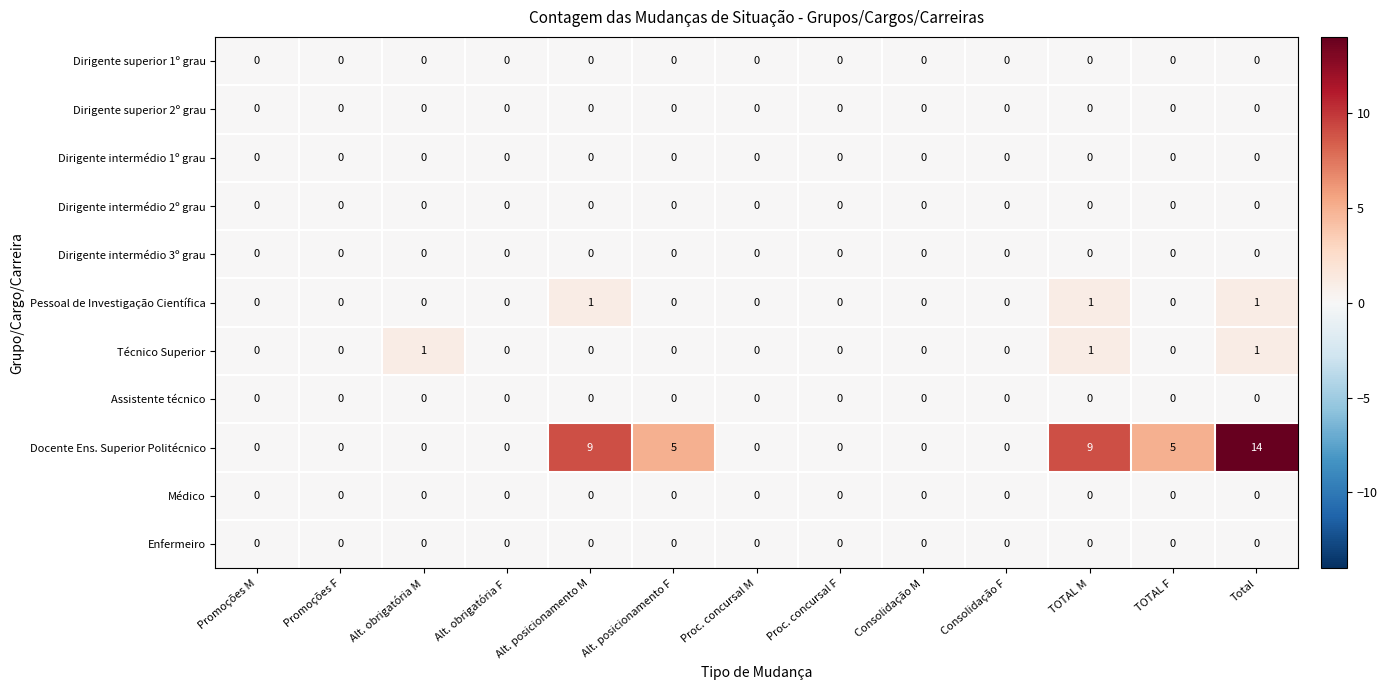

Is it true that Dirigente intermédio 1º grau equals 0 at Promoções M?

True